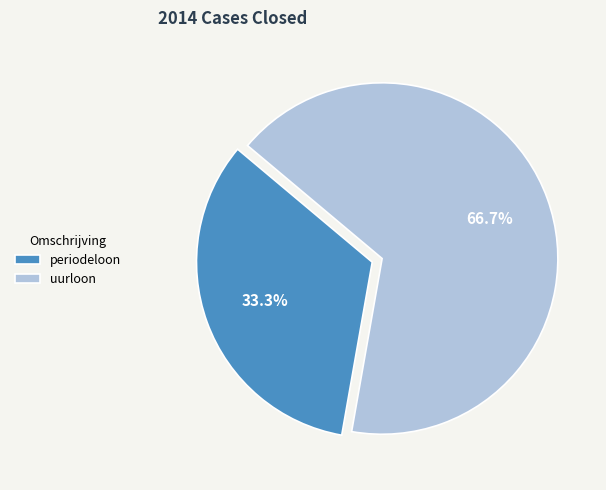

Does any single category account for the majority?

Yes